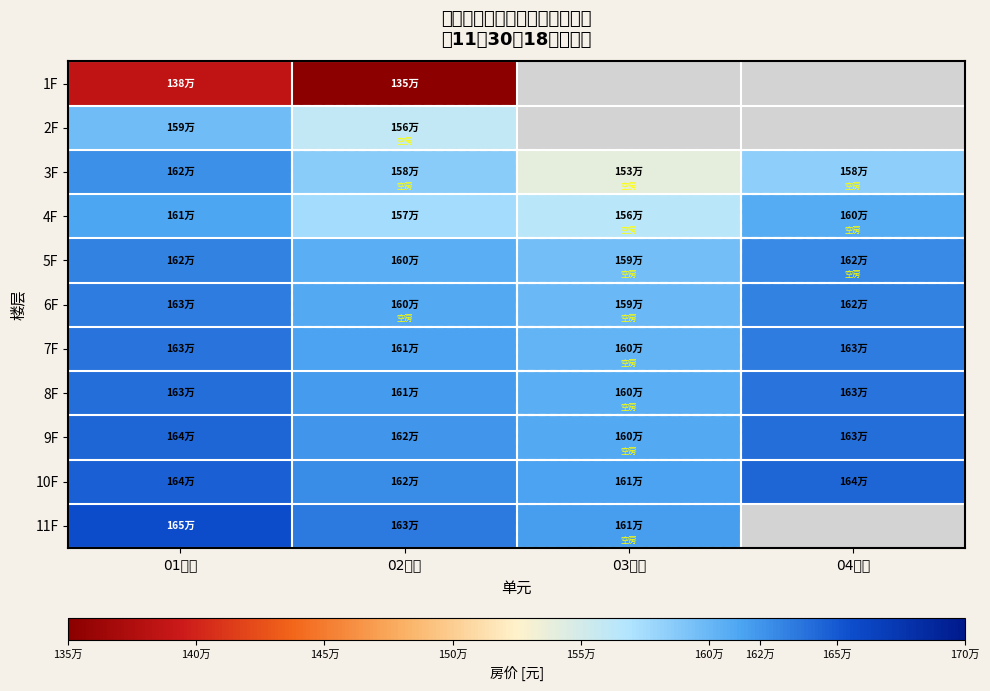

The value of 1F at 02单元 is 1350551.0. True or false?

True